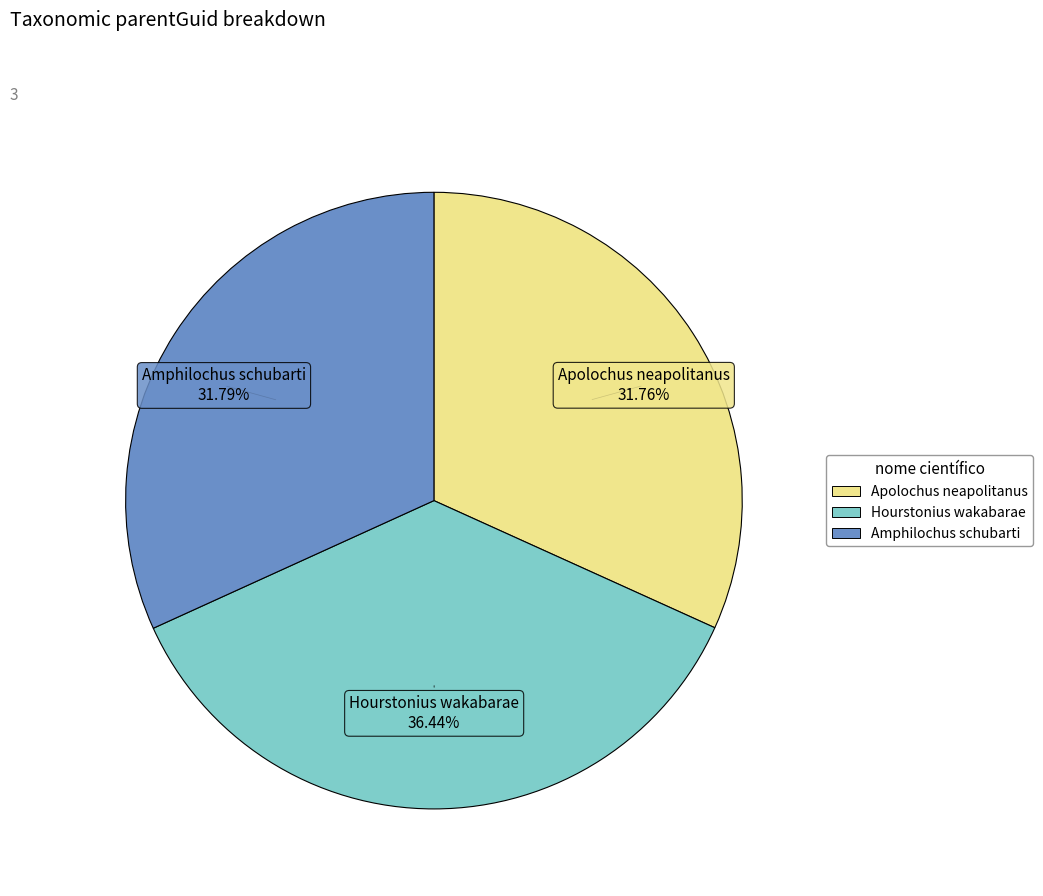

Does Hourstonius wakabarae account for over 50% of the chart?

No